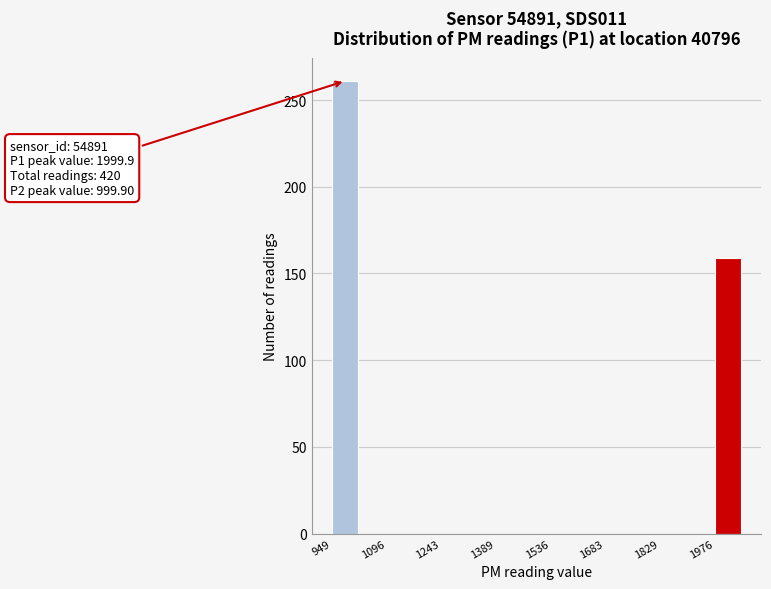

Around what value on the x-axis is the tallest bar? Give the approximate position of its centre, as read against the axis.

980